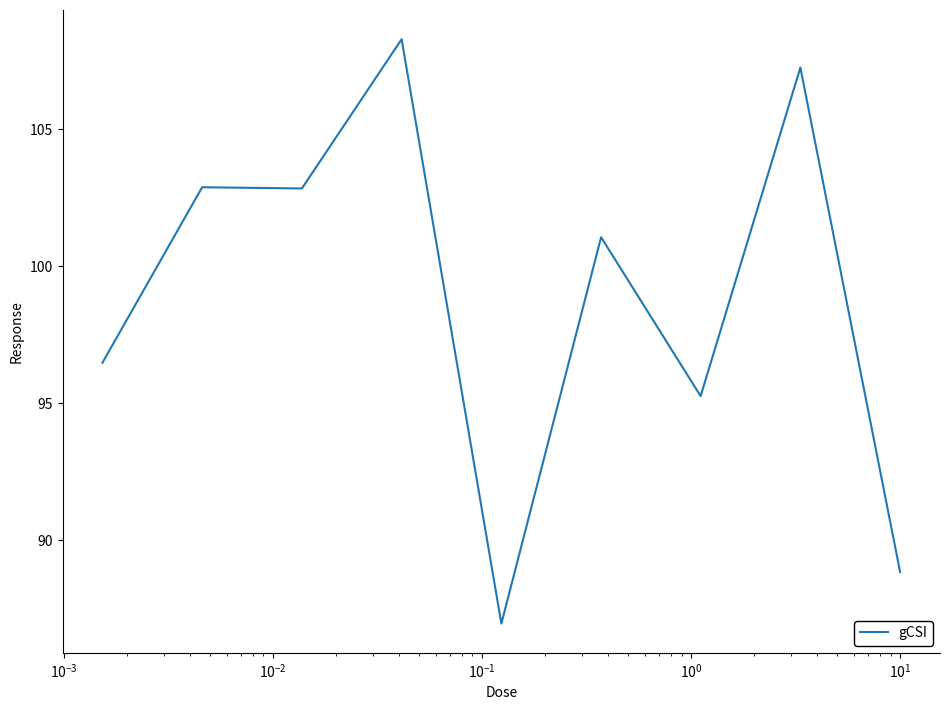

What is the maximum value shown in the chart?

108.3